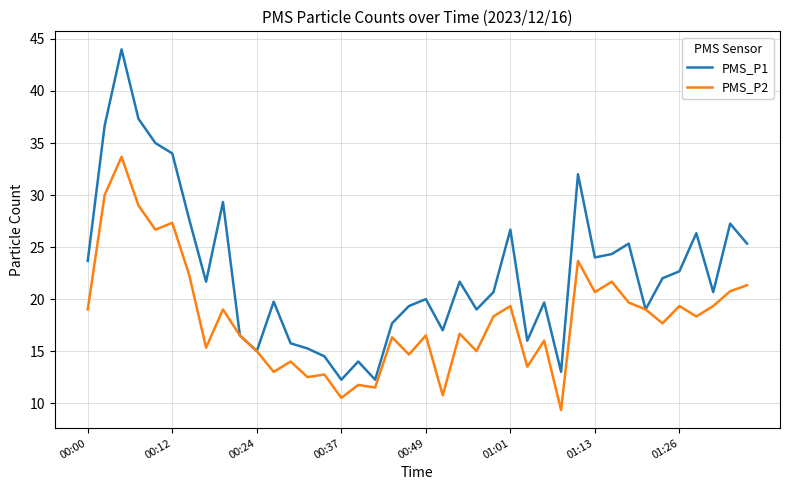

What are all the series names shown in the legend?

PMS_P1, PMS_P2